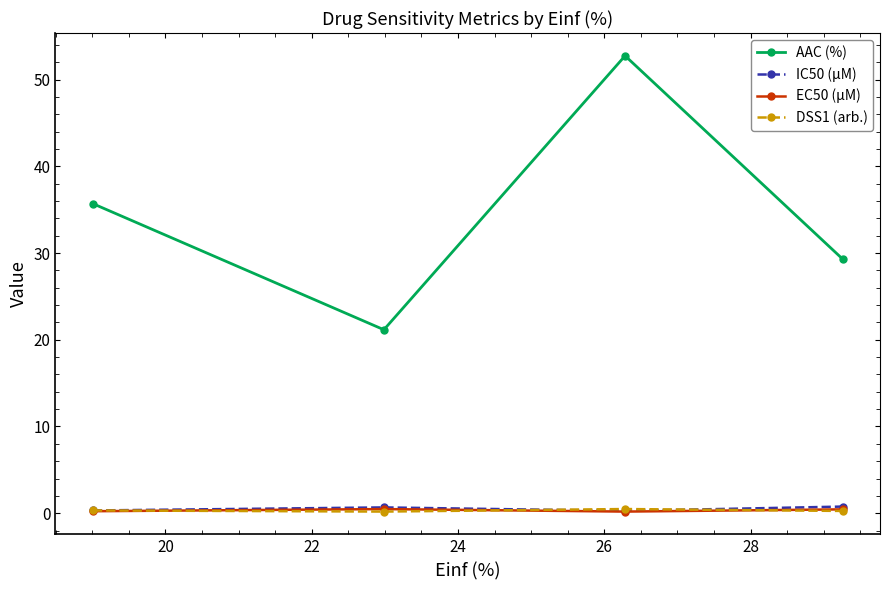

What is the lowest value of the AAC (%) series?

21.2